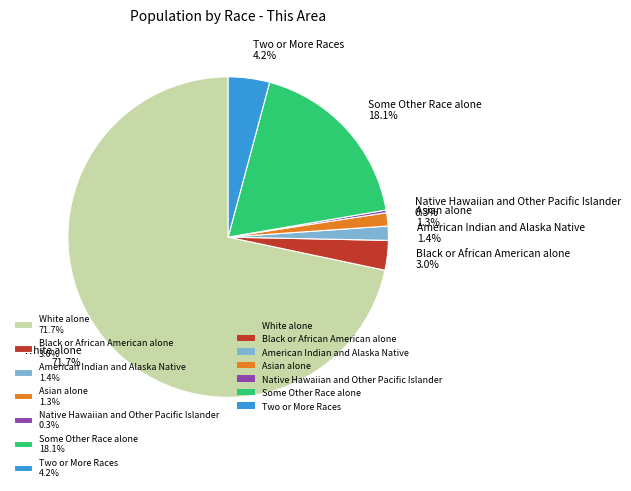

To the nearest percent, what is the average slice percentage?

14%